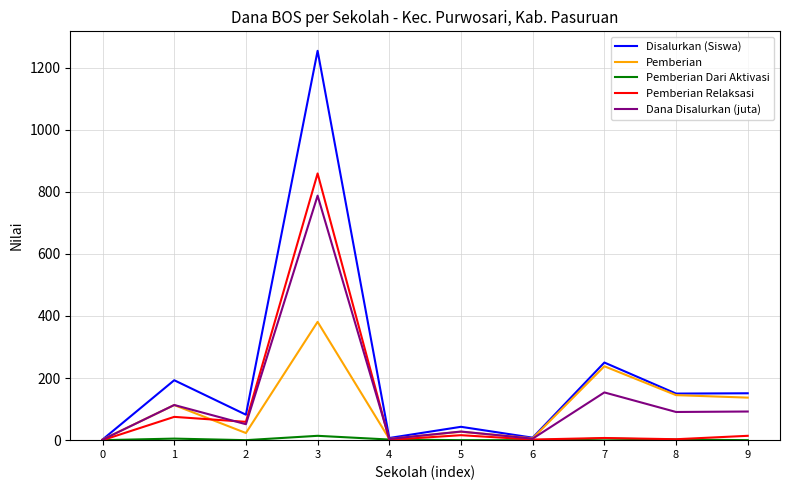

Is it true that Pemberian equals 6.0 at 6?

True